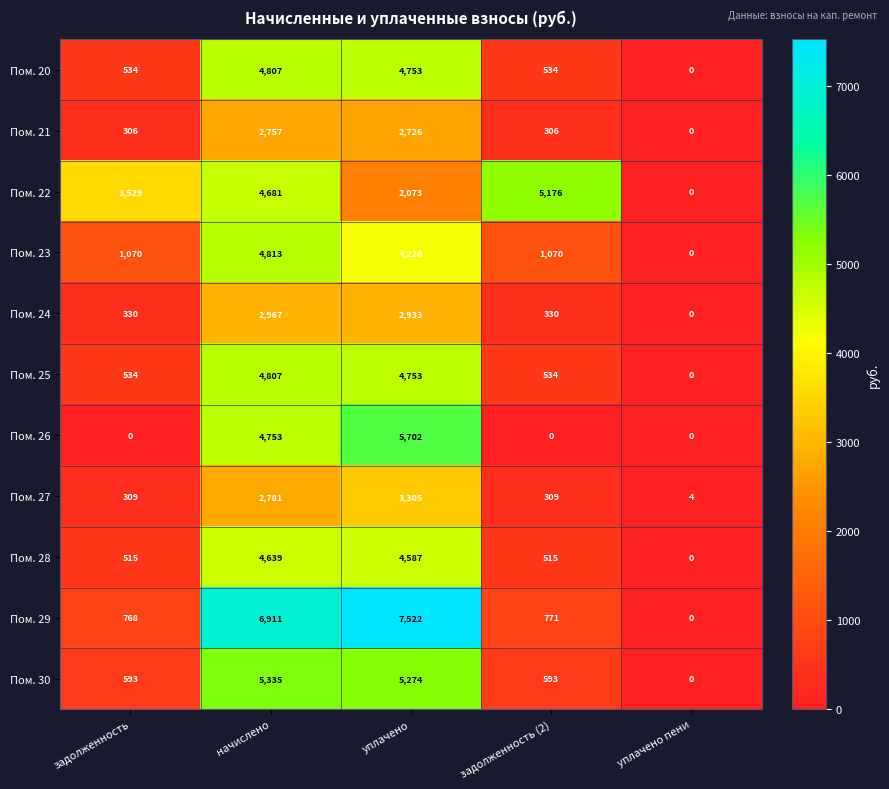

Which series has the largest total across all categories?

Пом. 29